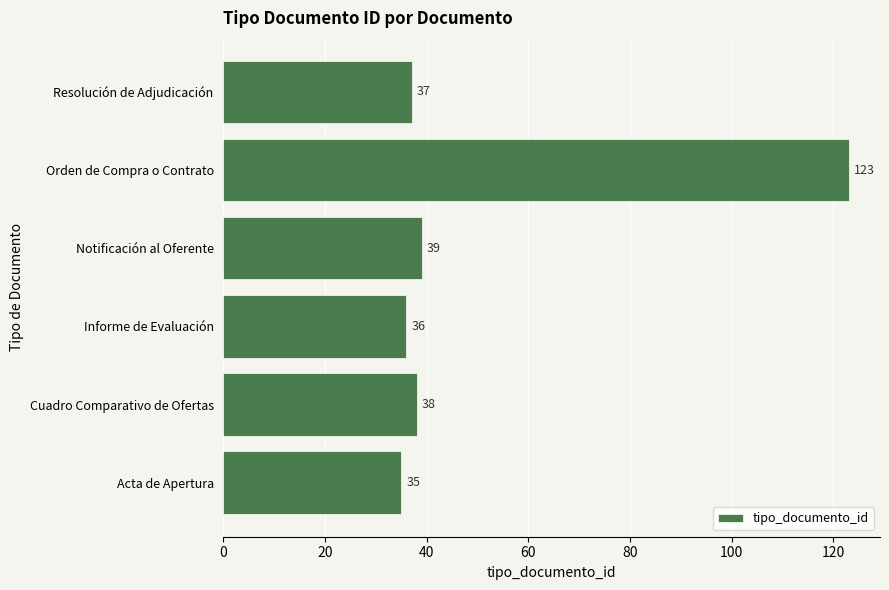

Does the chart contain any negative values?

No